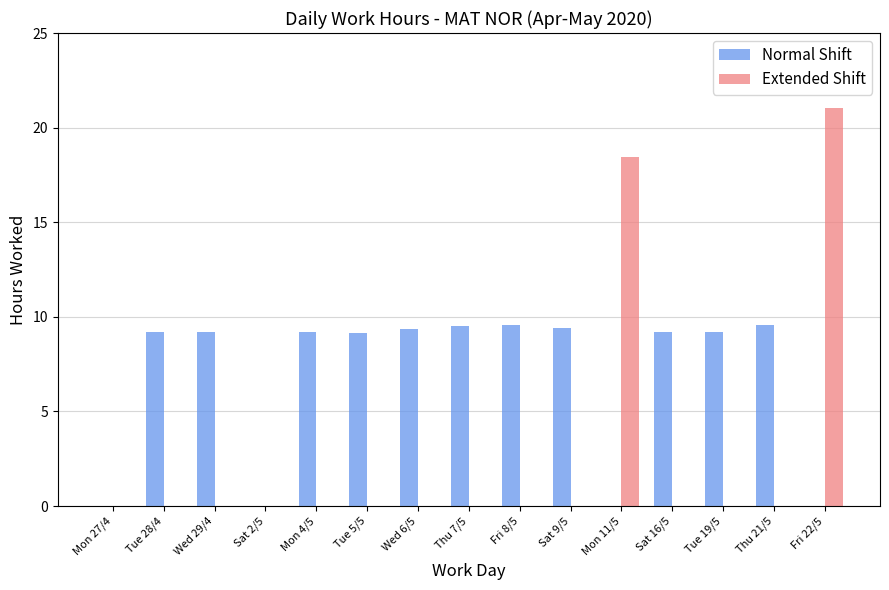

The Extended Shift series shows 18.5 at Mon 11/5. True or false?

True